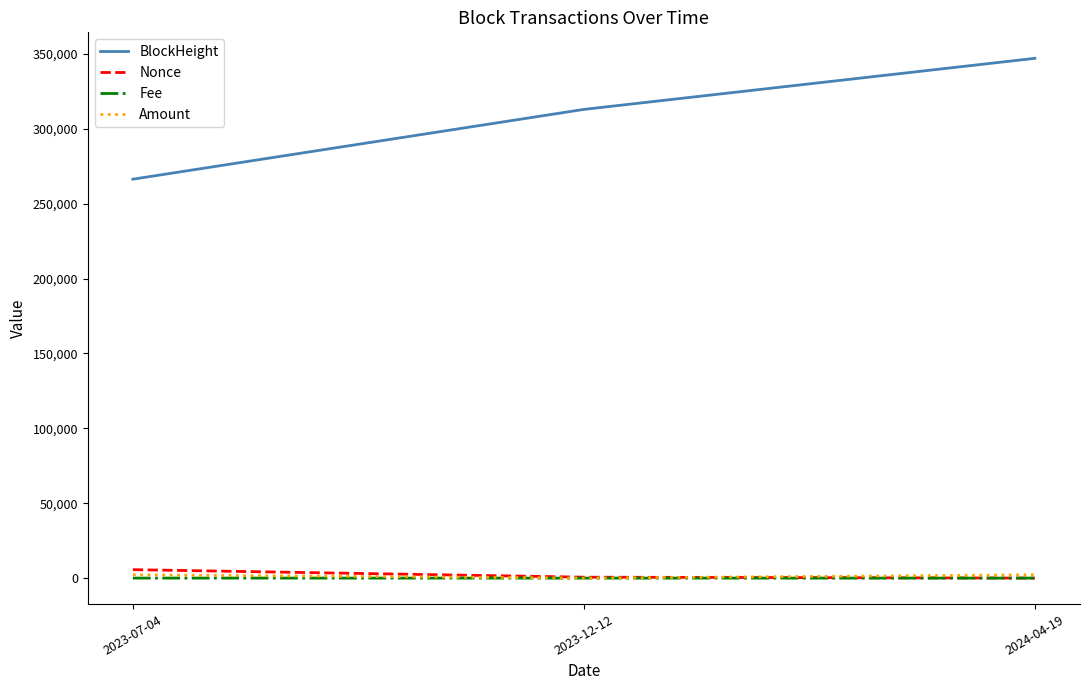

Is it true that Amount equals 2212.2 at 2023-07-04?

True